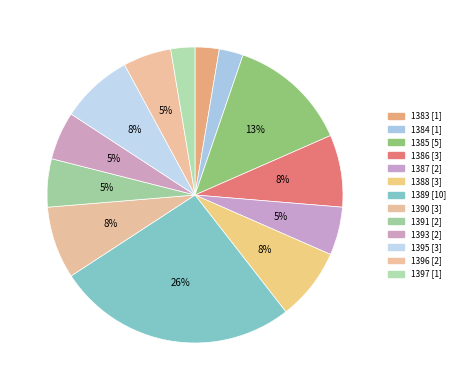

Count the number of slices in the pie.

13